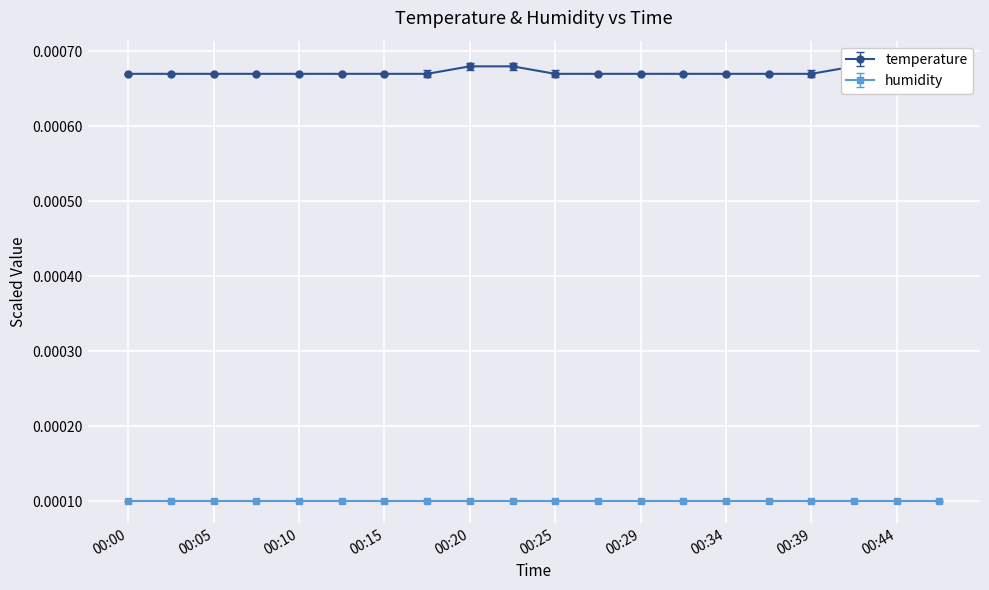

How many points are higher than both their immediate neighbors (excluding endpoints)?

1